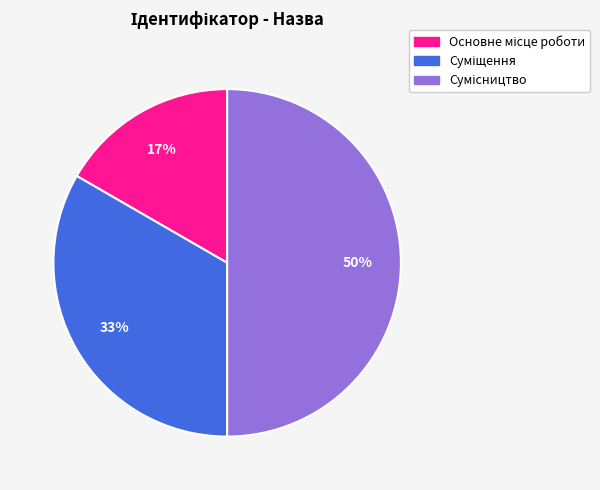

To the nearest percent, what is the average slice percentage?

33%